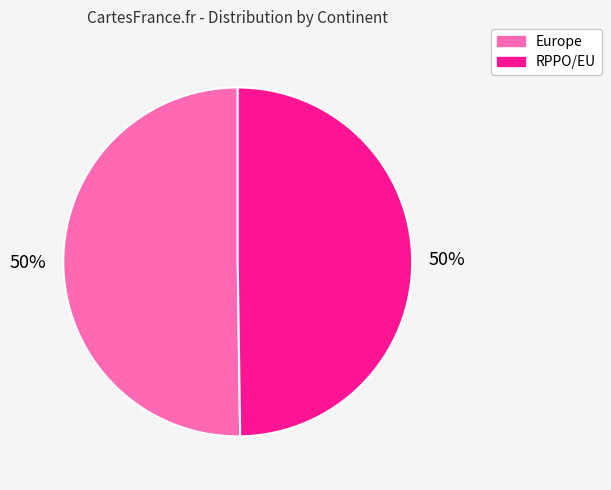

To the nearest percent, what is the average slice percentage?

50%